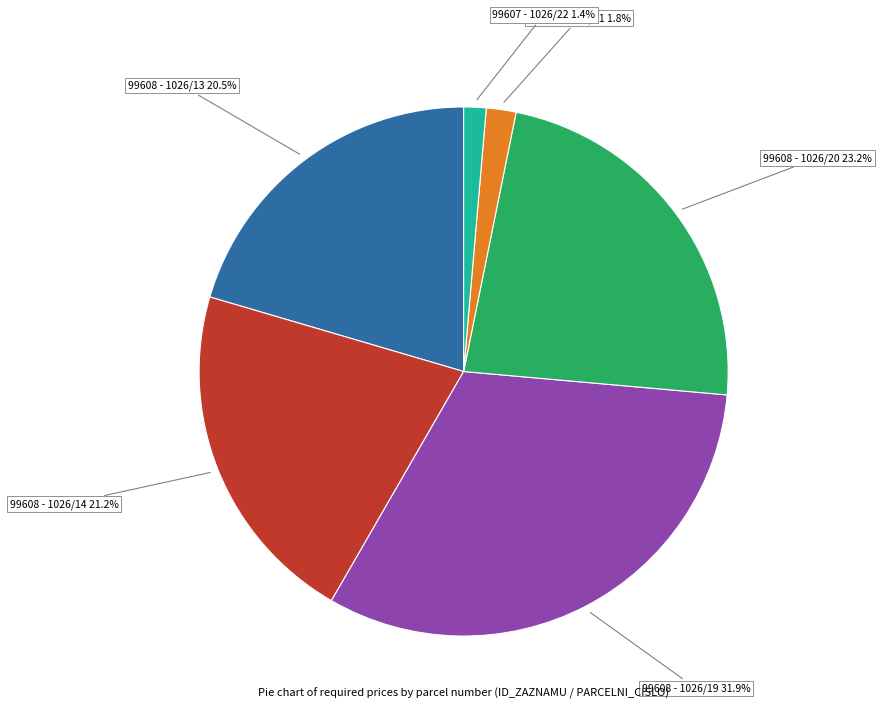

To the nearest percent, what is the difference between the 99608 - 1026/14 and 99608 - 1026/19 slice percentages?

11%